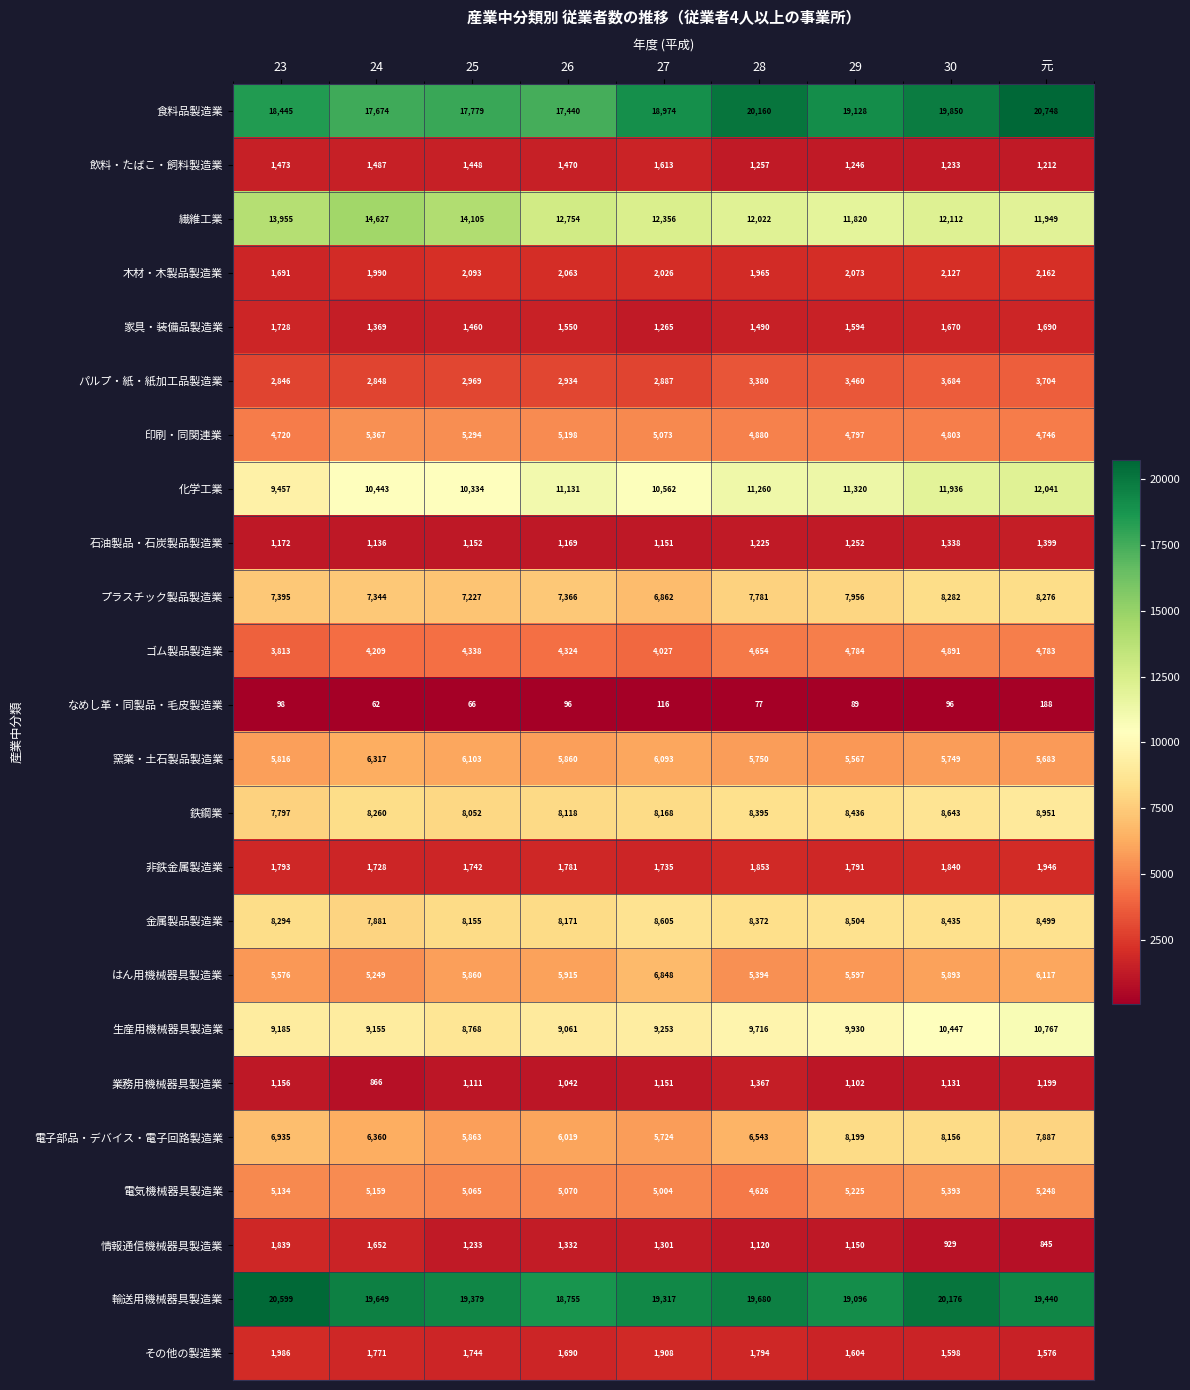

List the series in order of their peak value, highest first.

食料品製造業, 輸送用機械器具製造業, 繊維工業, 化学工業, 生産用機械器具製造業, 鉄鋼業, 金属製品製造業, プラスチック製品製造業, 電子部品・デバイス・電子回路製造業, はん用機械器具製造業, 窯業・土石製品製造業, 電気機械器具製造業, 印刷・同関連業, ゴム製品製造業, パルプ・紙・紙加工品製造業, 木材・木製品製造業, その他の製造業, 非鉄金属製造業, 情報通信機械器具製造業, 家具・装備品製造業, 飲料・たばこ・飼料製造業, 石油製品・石炭製品製造業, 業務用機械器具製造業, なめし革・同製品・毛皮製造業